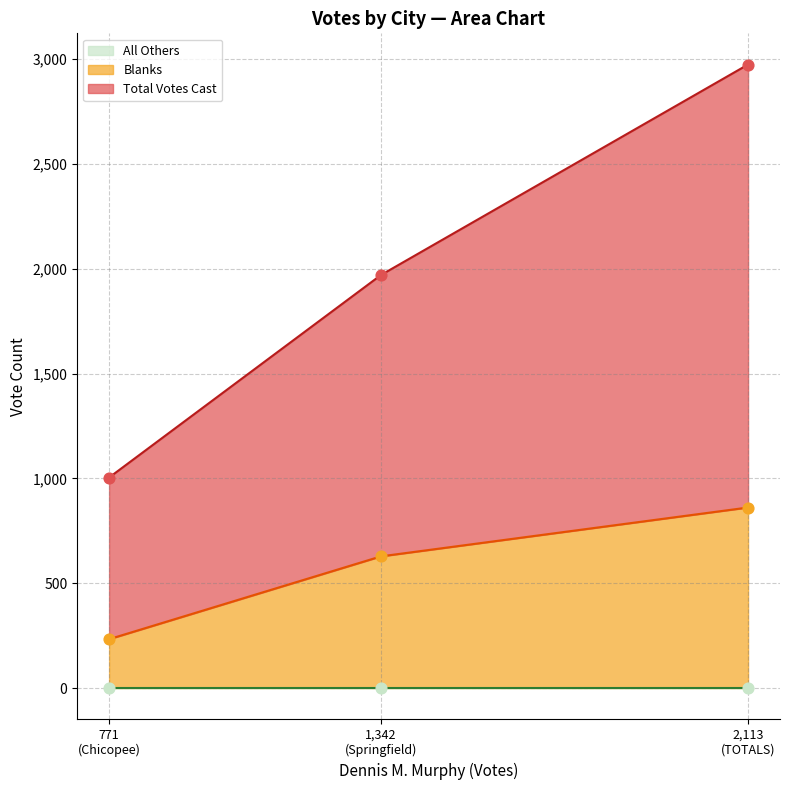

What is the minimum value for Blanks?

233